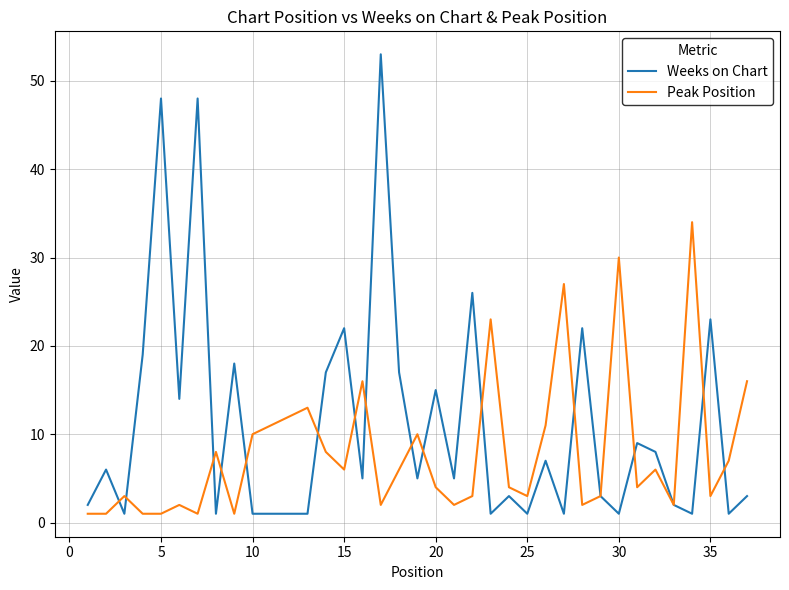

What is the minimum value for Weeks on Chart?

1